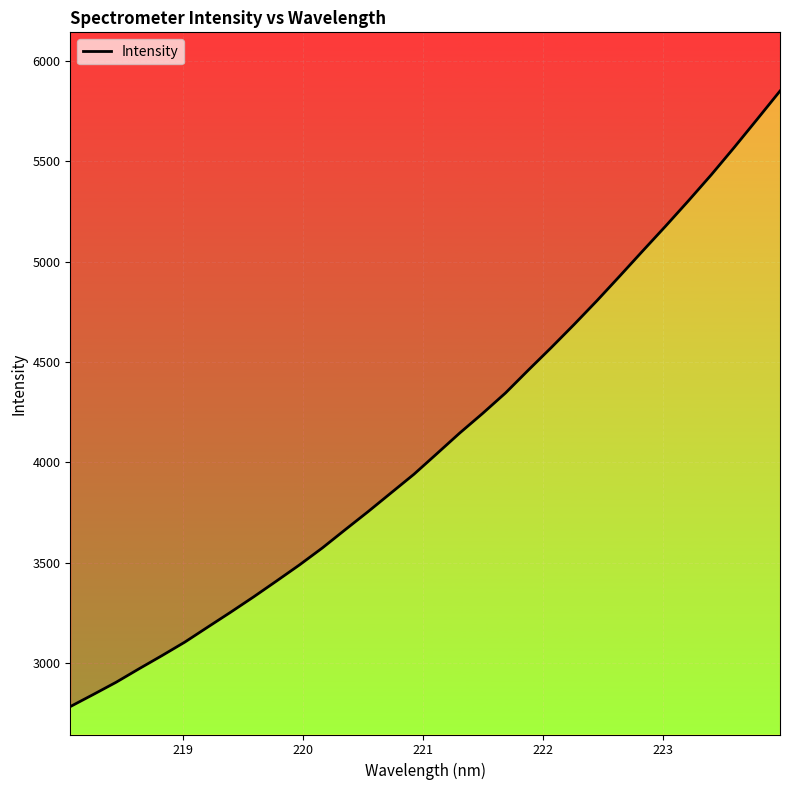

What is the average value?

4106.3